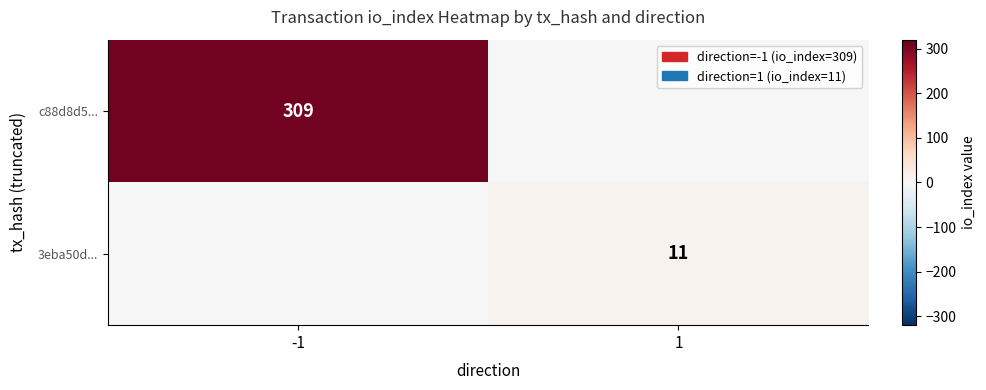

The value of c88d8d5... at -1 is 546. True or false?

False